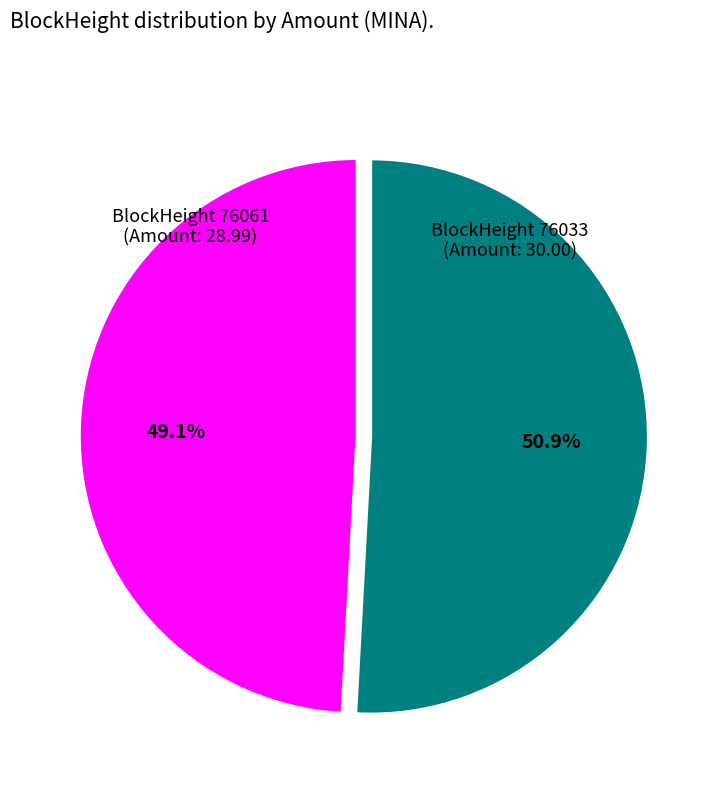

Does any single category account for the majority?

Yes